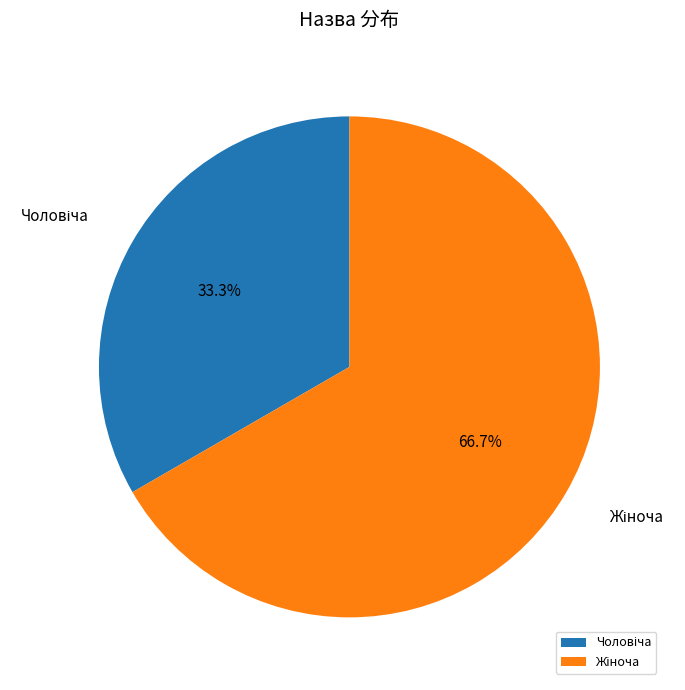

Is there a majority slice in this chart?

Yes